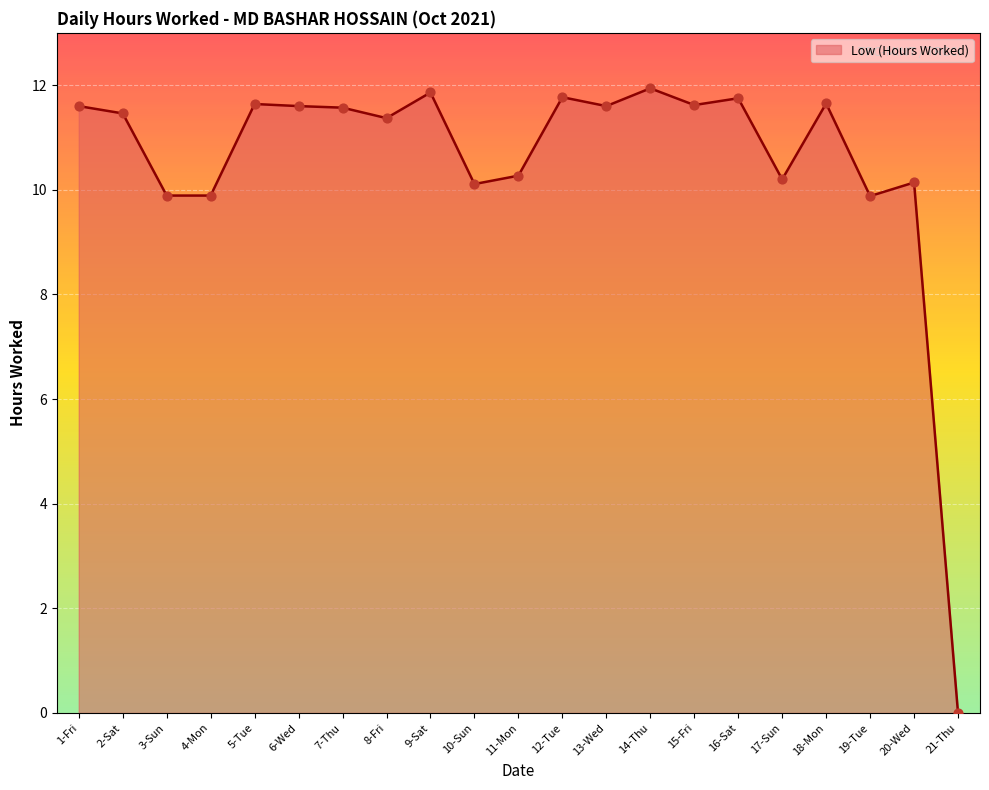

What is the change in value from 1-Fri to 4-Mon?

-1.7